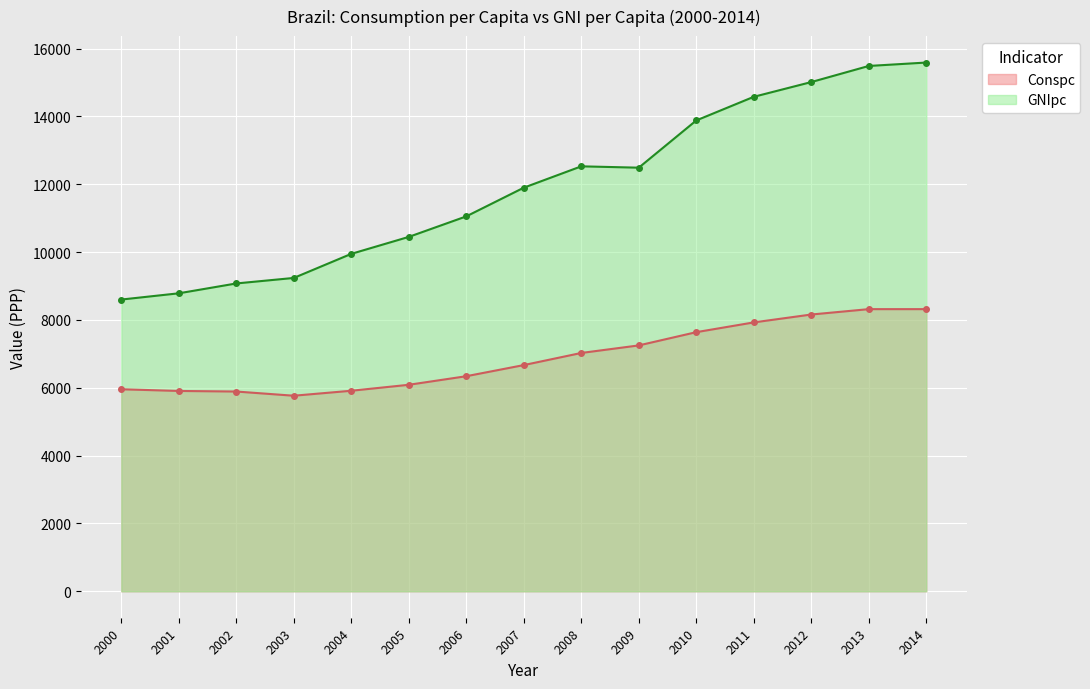

What is the approximate value of GNIpc at 2001?

8786.1